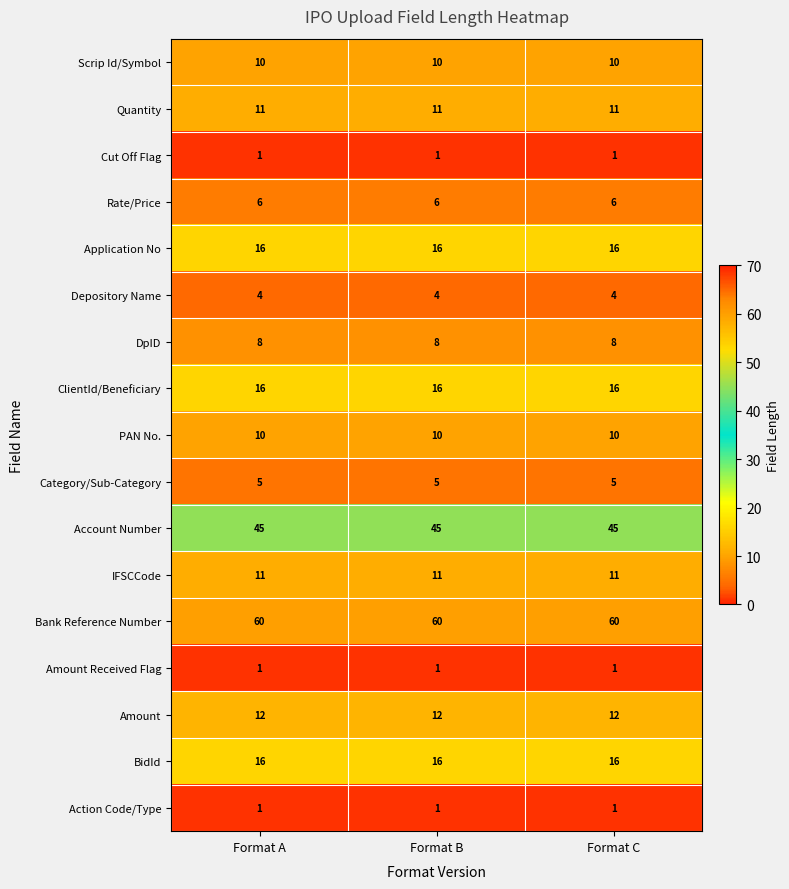

How many data points does each series have?

3